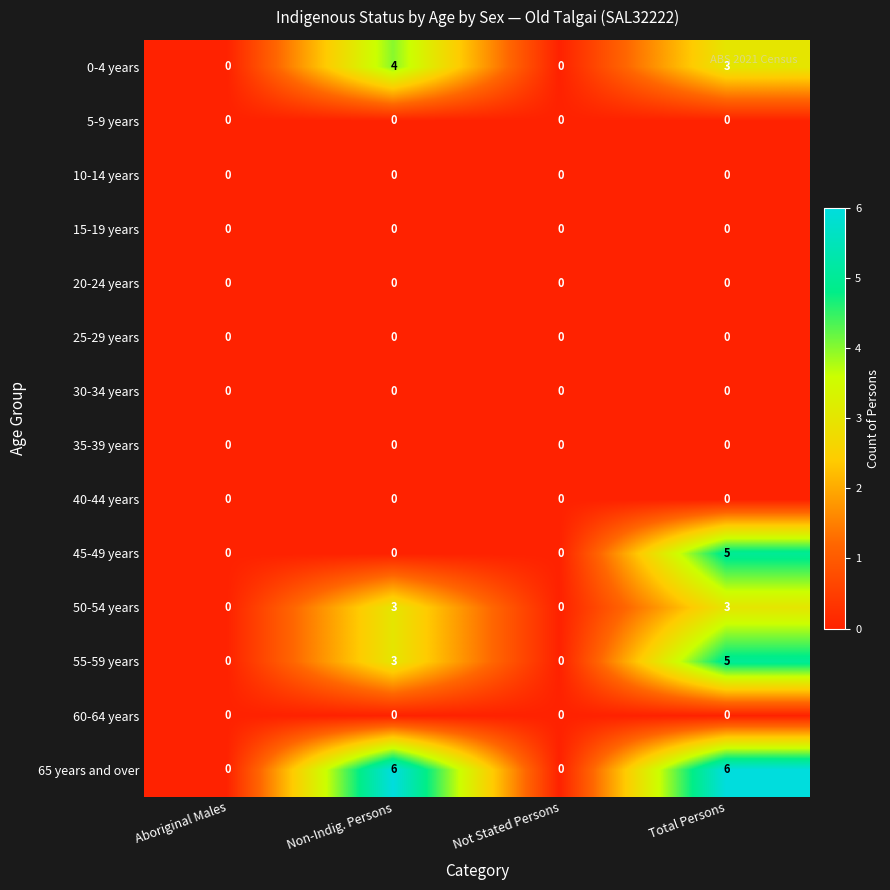

Which series has the largest total across all categories?

65 years and over